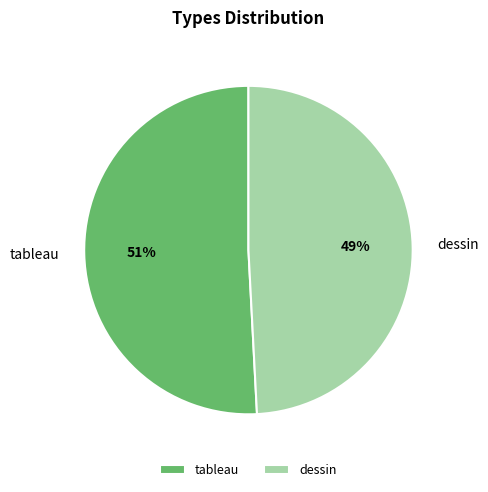

Approximately how many times larger is the value at tableau compared to dessin?

1.0